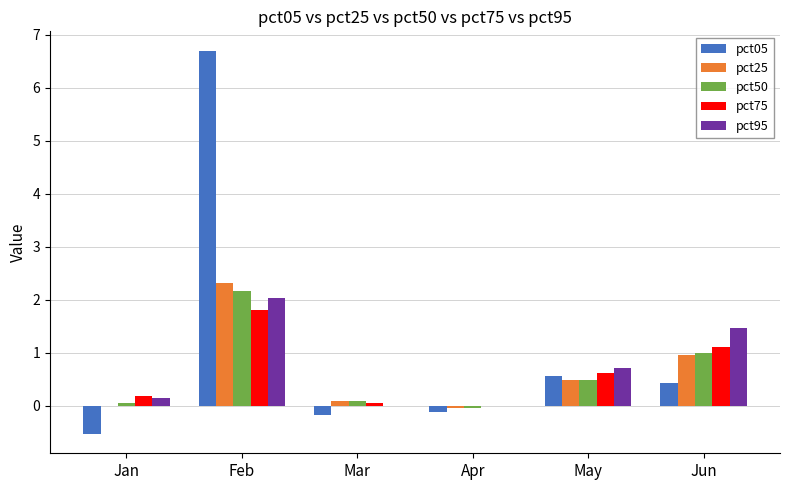

What value does the pct75 series have at Jun?

1.1